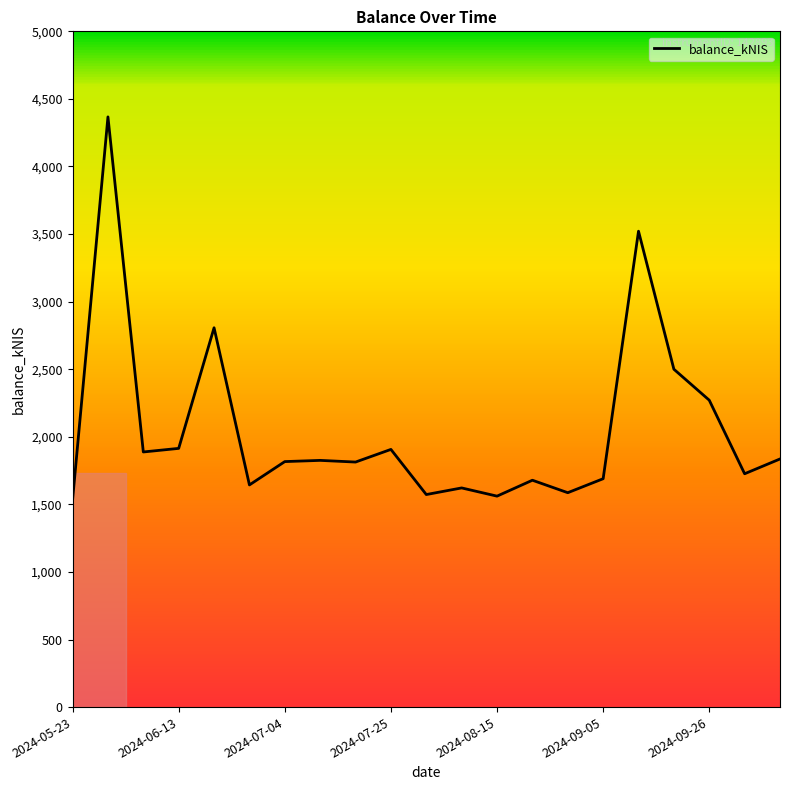

What is the smallest value displayed?

1533.3